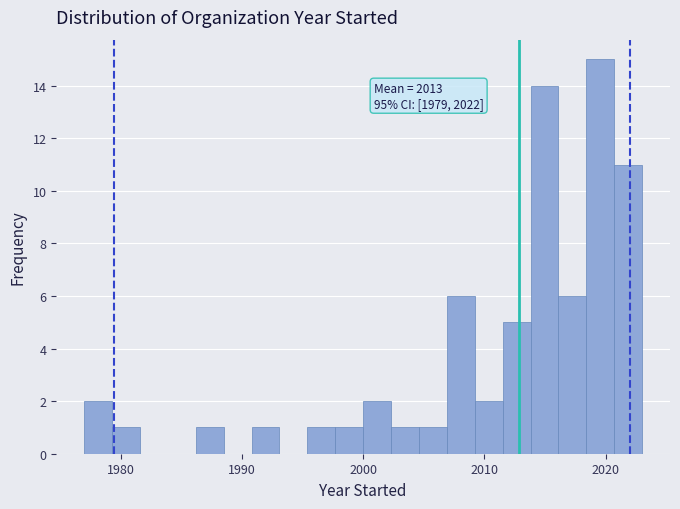

Read against the x-axis, roughly where is the centre of the tallest bar?

2020